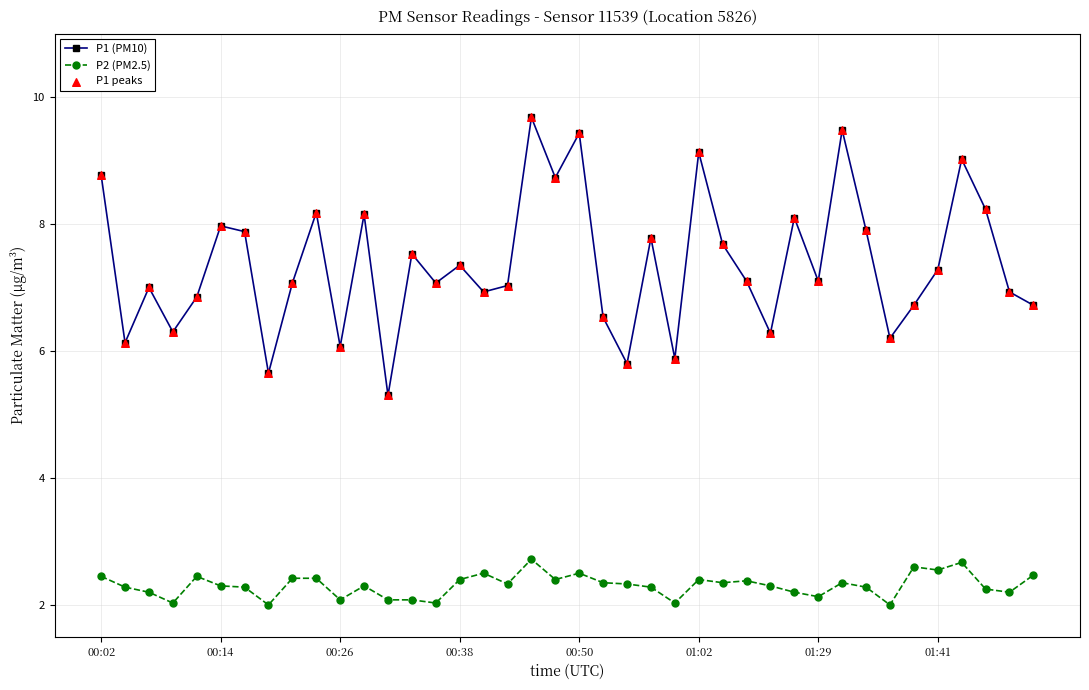

At how many categories does at least one series exceed 5?

40